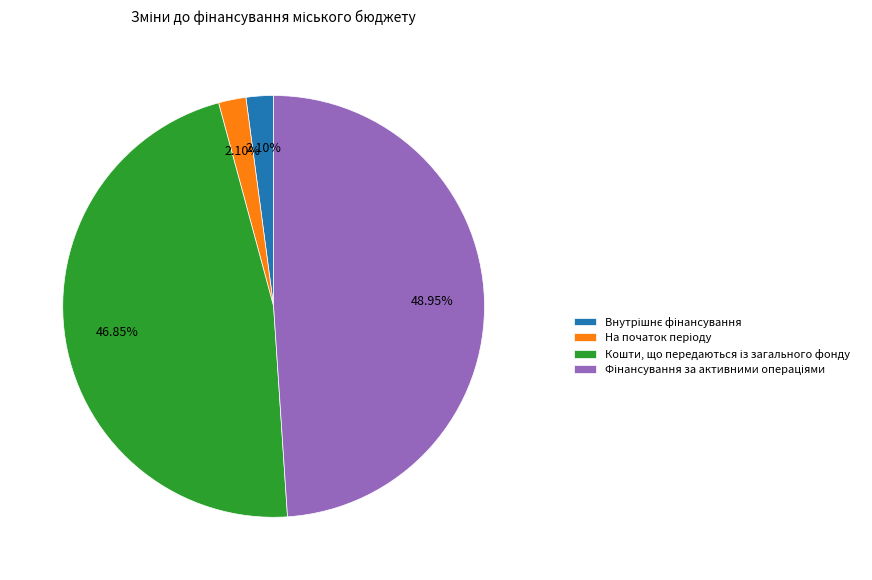

Is there any slice that represents more than half of the pie?

No